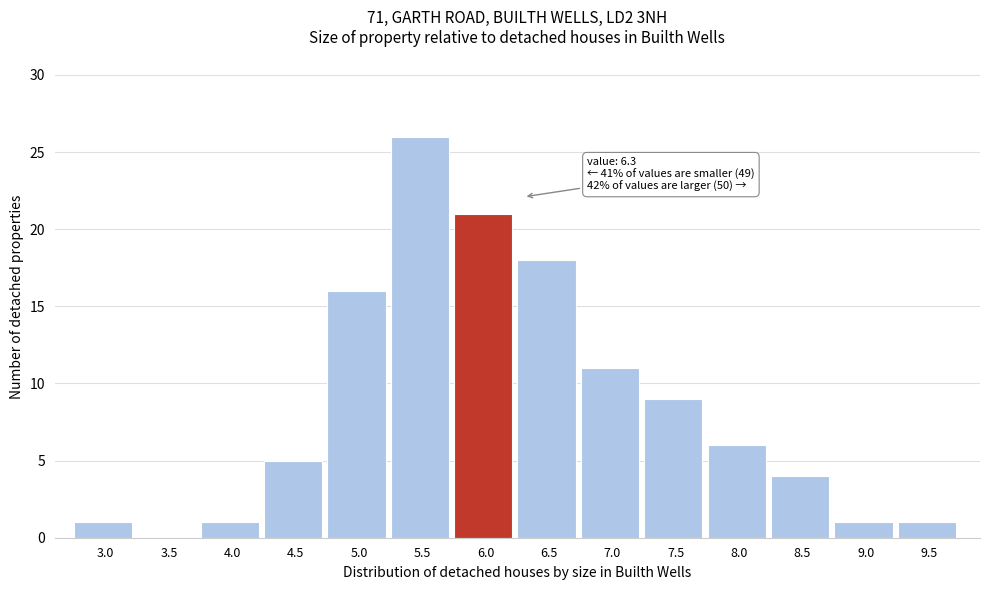

Reading right to left, list all the values displayed in this chart.

9.5=1	9.0=1	8.5=4	8.0=6	7.5=9	7.0=11	6.5=18	6.0=21	5.5=26	5.0=16	4.5=5	4.0=1	3.5=0	3.0=1